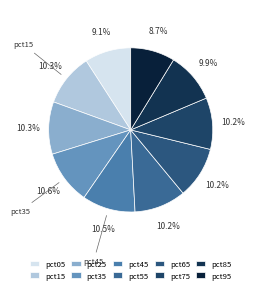

Does pct25 account for over 50% of the chart?

No